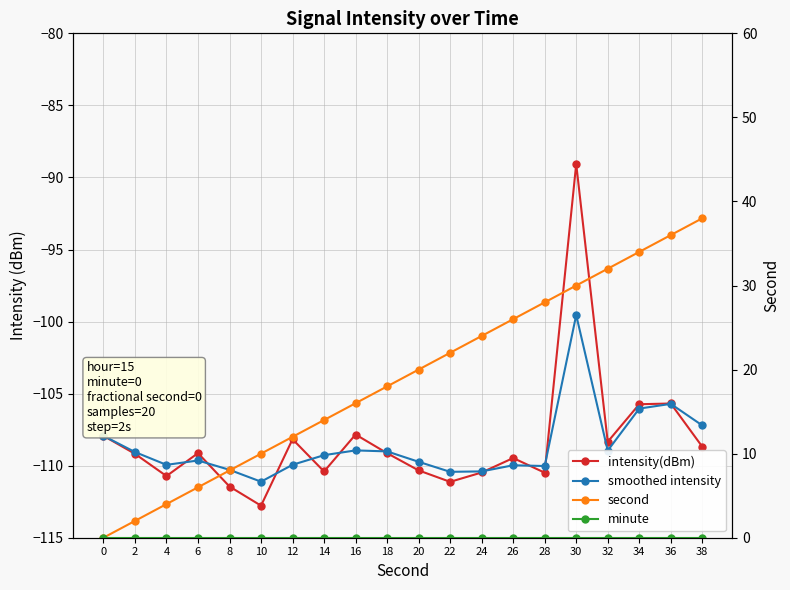

True or false: smoothed intensity and minute cross at least once.

False